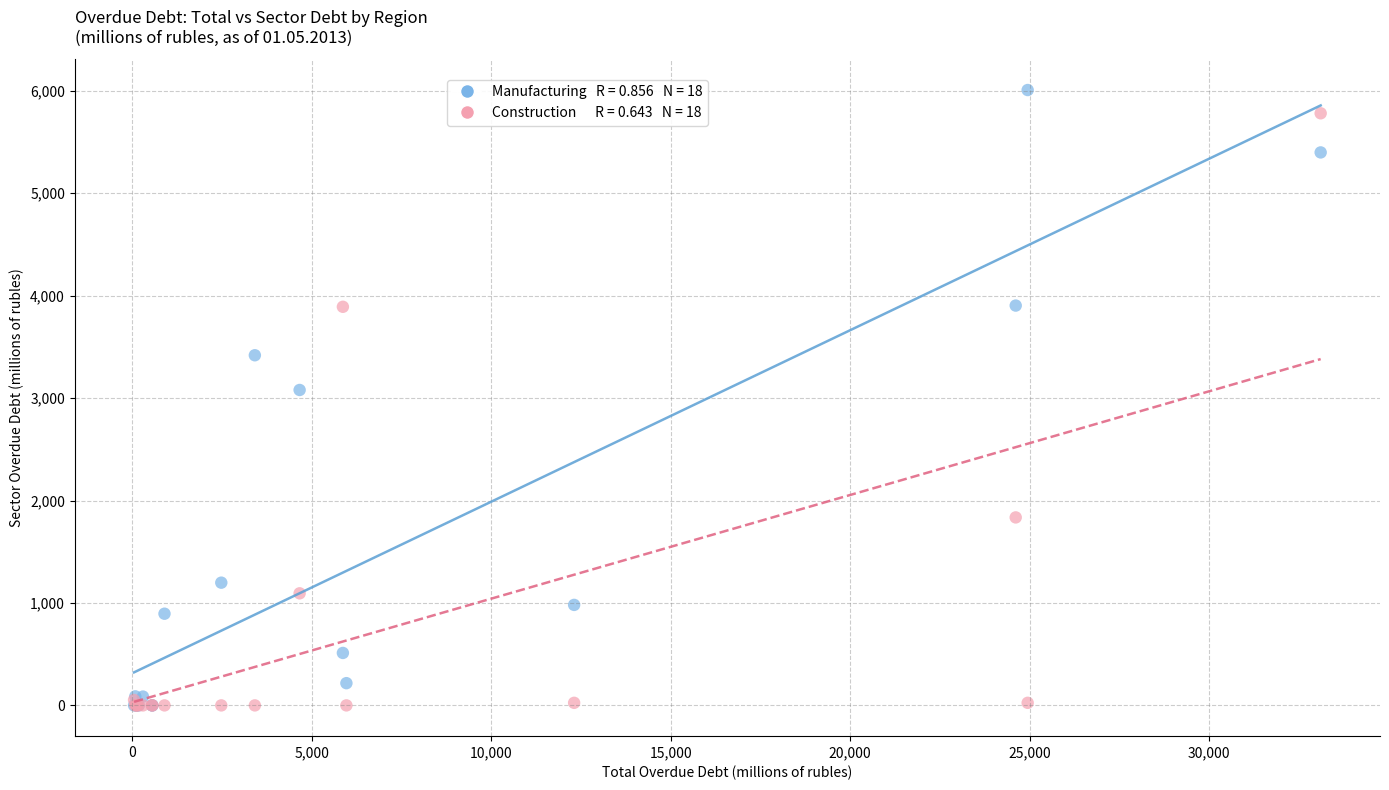

Across all series, what Y value is closest to 3003?

3079